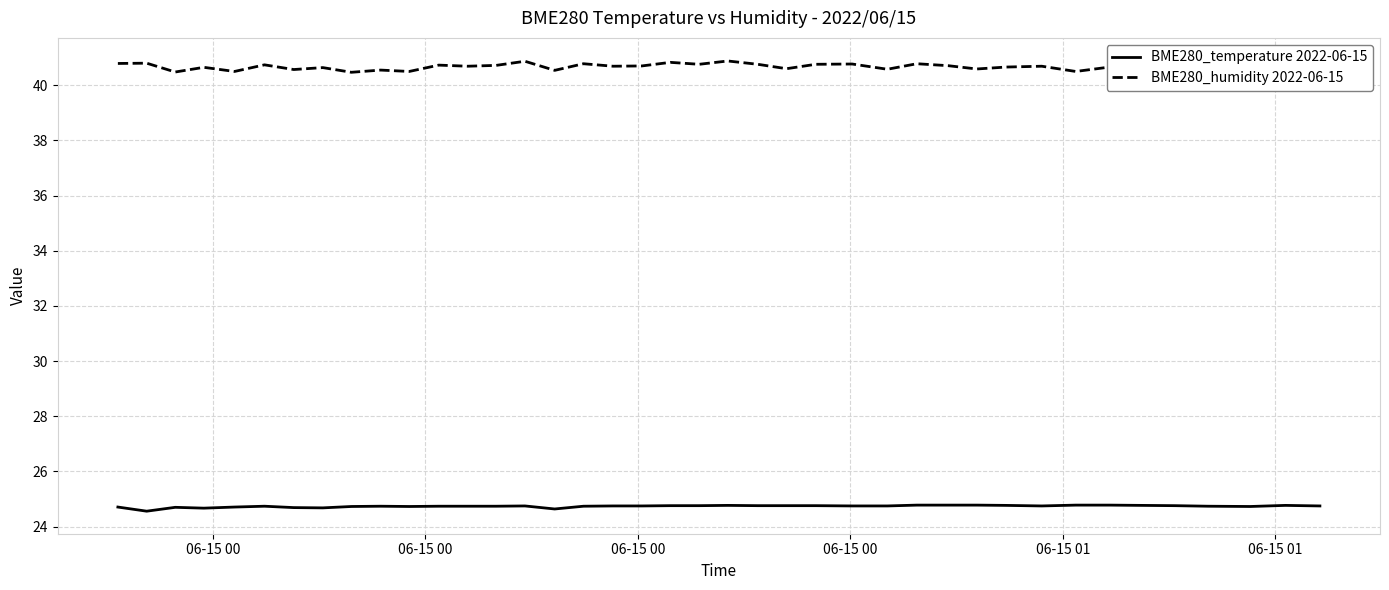

List the series in order of their overall mean, lowest first.

BME280_temperature 2022-06-15, BME280_humidity 2022-06-15